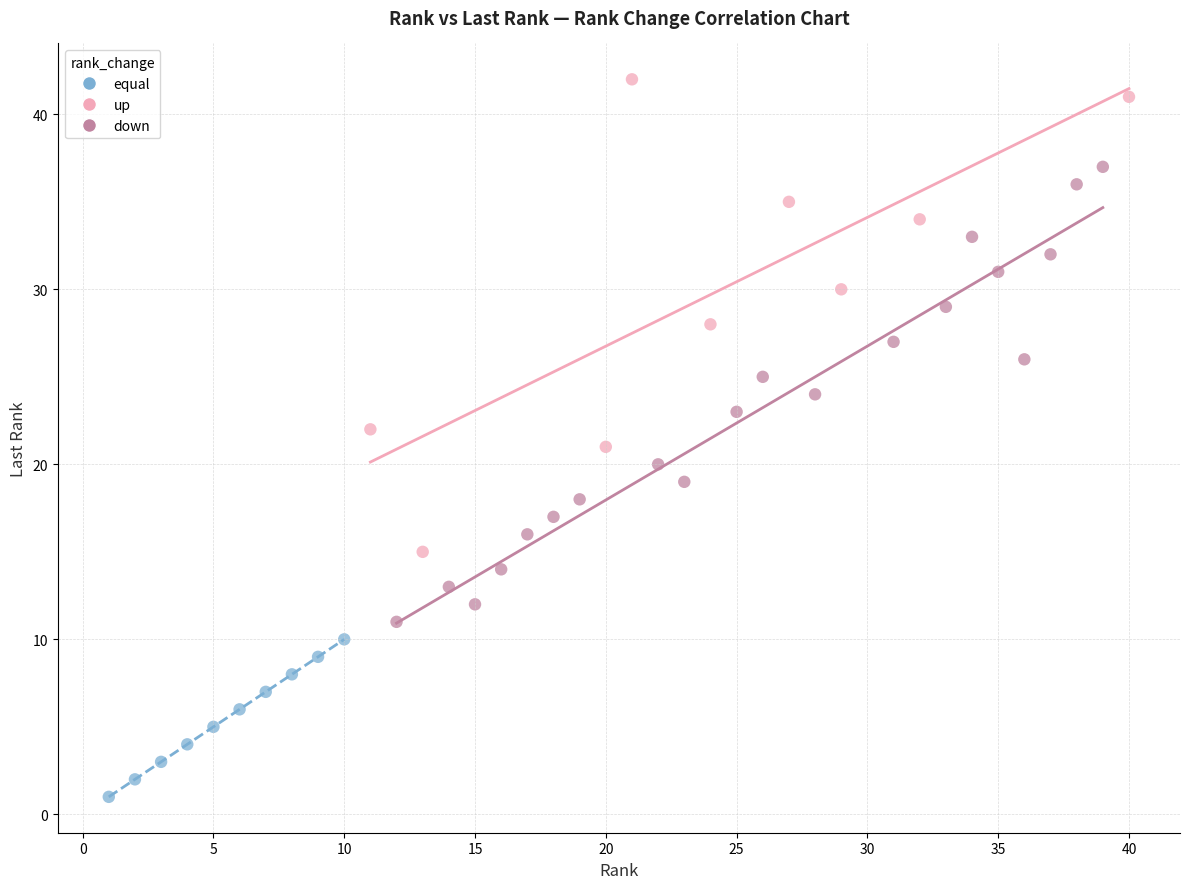

Which series contains the lowest Y value?

equal